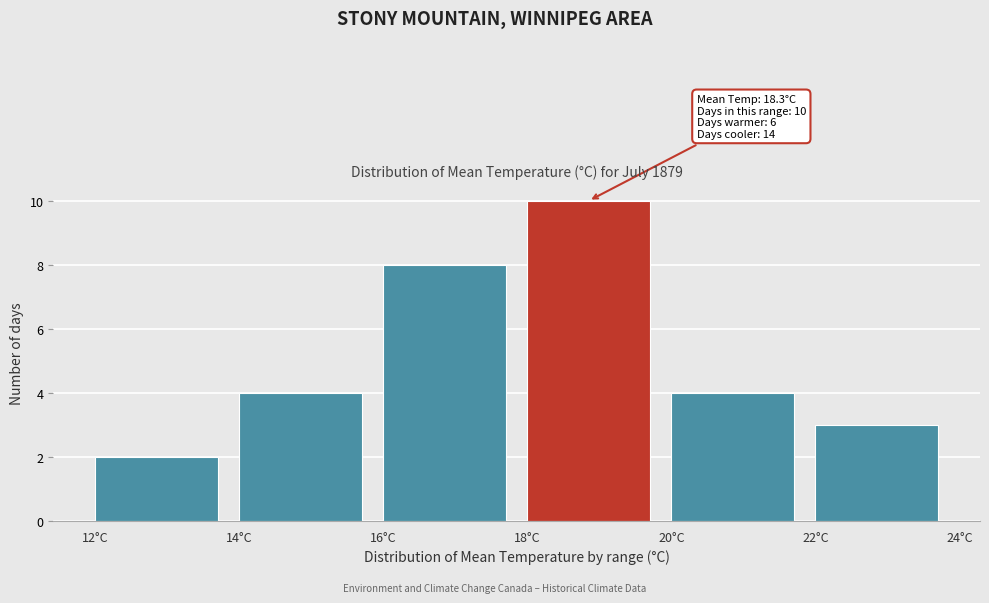

Which range on the x-axis has the tallest bar?

18 to 20